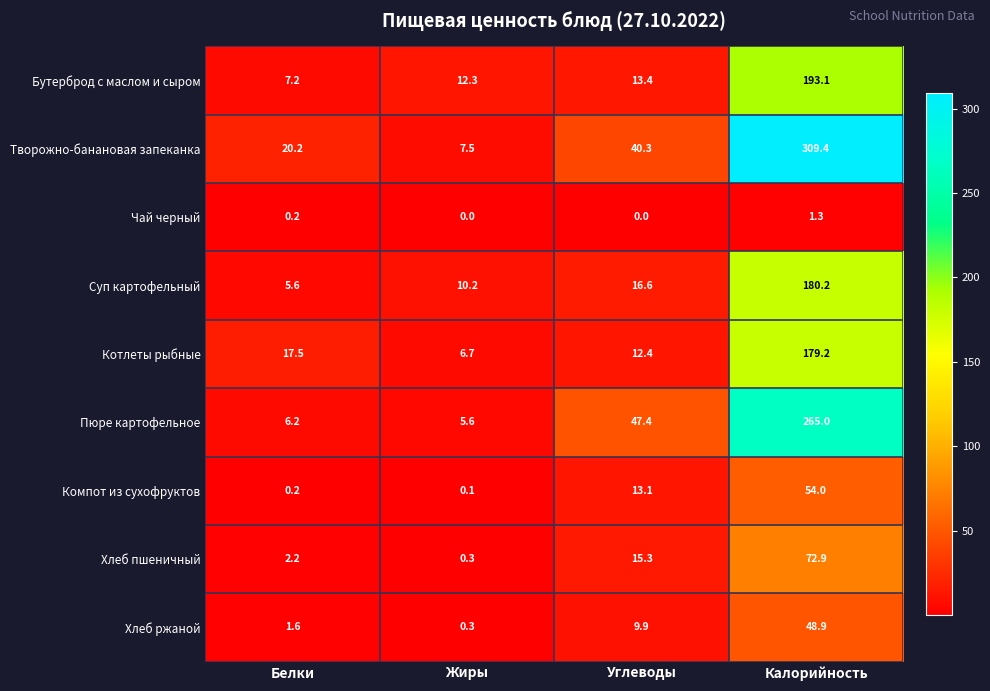

Which label corresponds to the largest value in the chart?

Калорийность